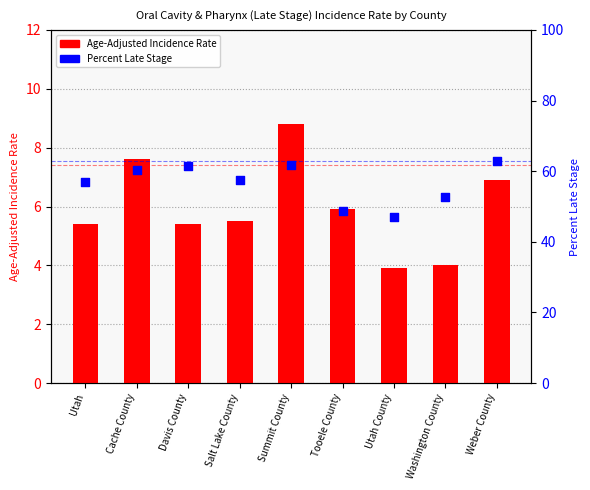

Which series has the widest spread of Y values?

Percent Late Stage